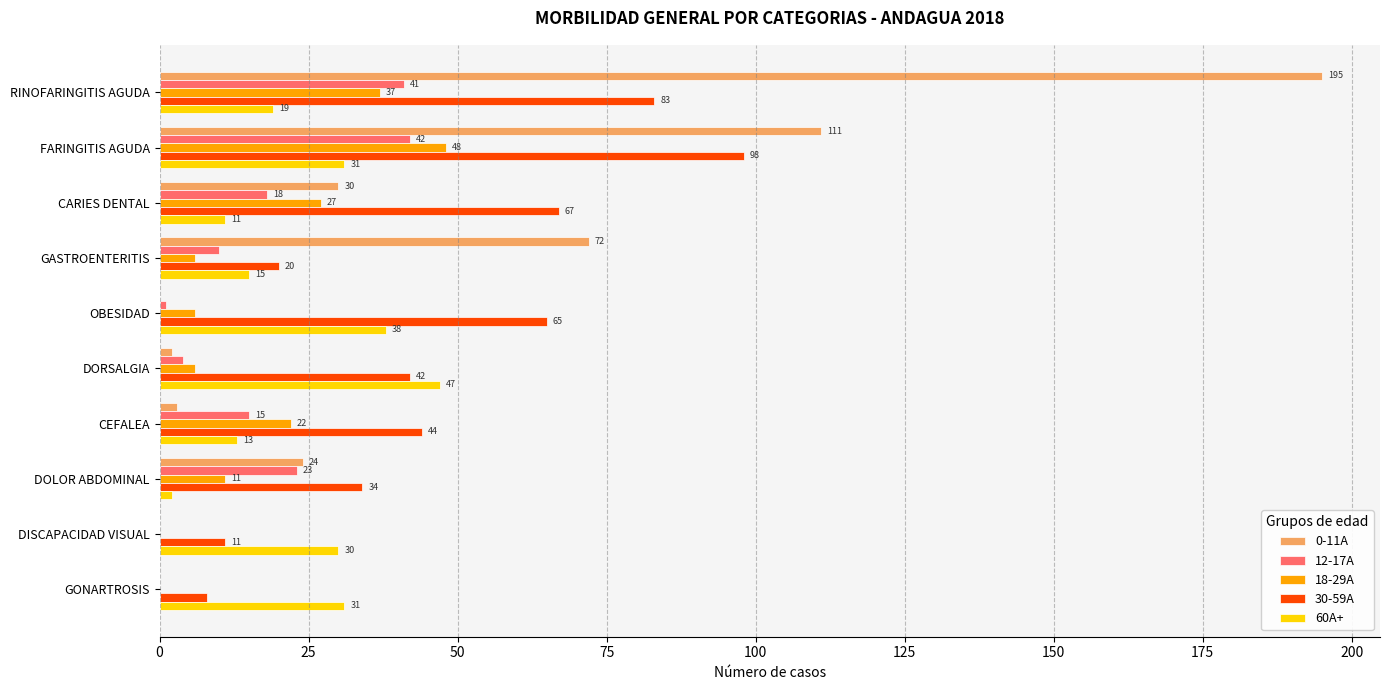

What is the sum of all 30-59A values?

472